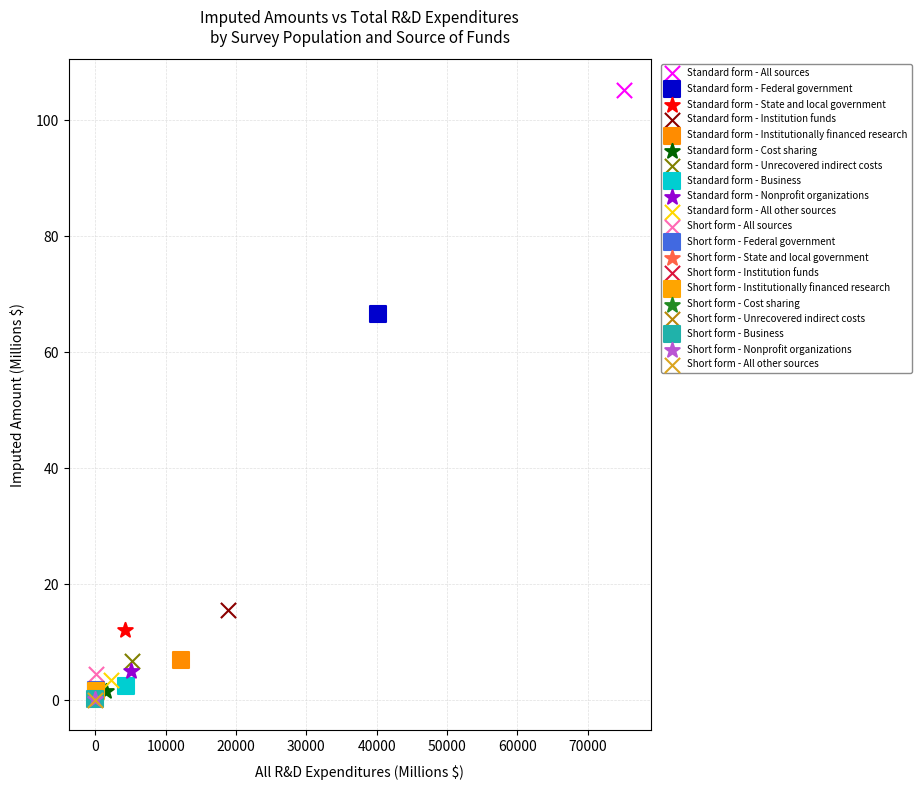

What are all the series names shown in the legend?

Standard form - All sources, Standard form - Federal government, Standard form - State and local government, Standard form - Institution funds, Standard form - Institutionally financed research, Standard form - Cost sharing, Standard form - Unrecovered indirect costs, Standard form - Business, Standard form - Nonprofit organizations, Standard form - All other sources, Short form - All sources, Short form - Federal government, Short form - State and local government, Short form - Institution funds, Short form - Institutionally financed research, Short form - Cost sharing, Short form - Unrecovered indirect costs, Short form - Business, Short form - Nonprofit organizations, Short form - All other sources